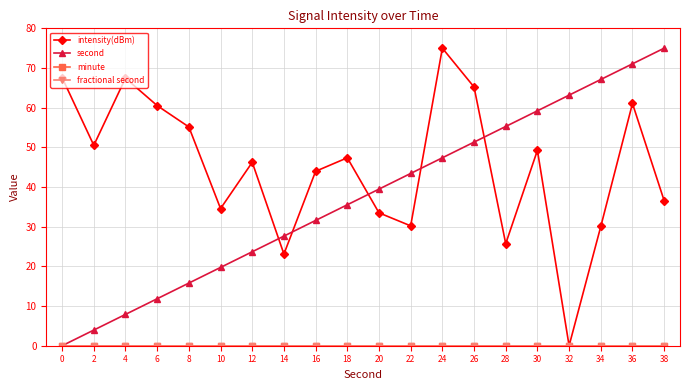

At which label does second reach its peak?

38